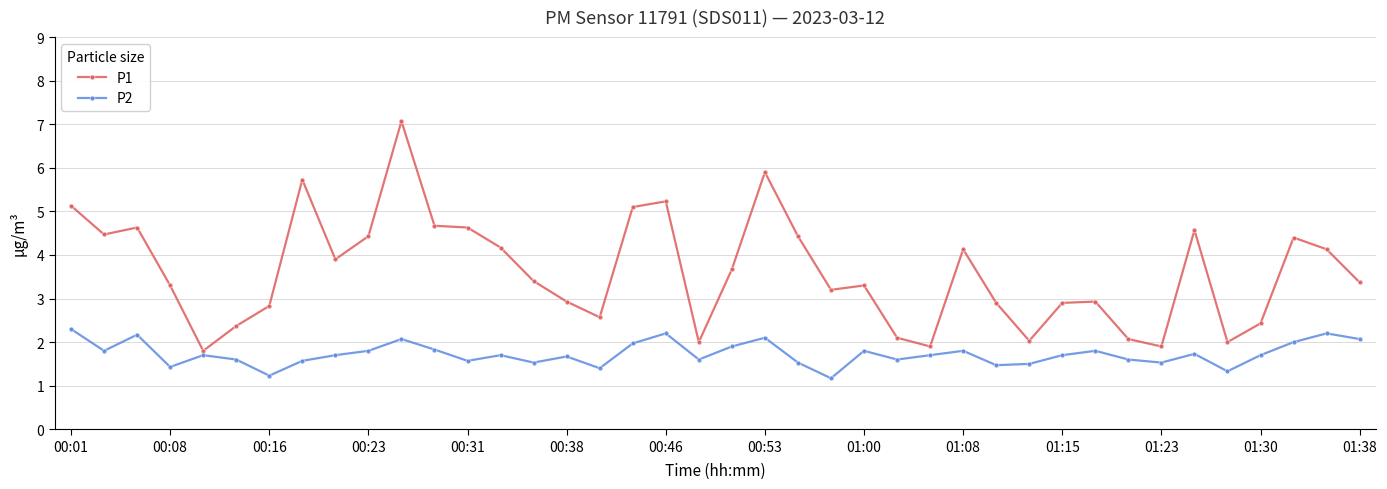

Which series has the largest total across all categories?

P1